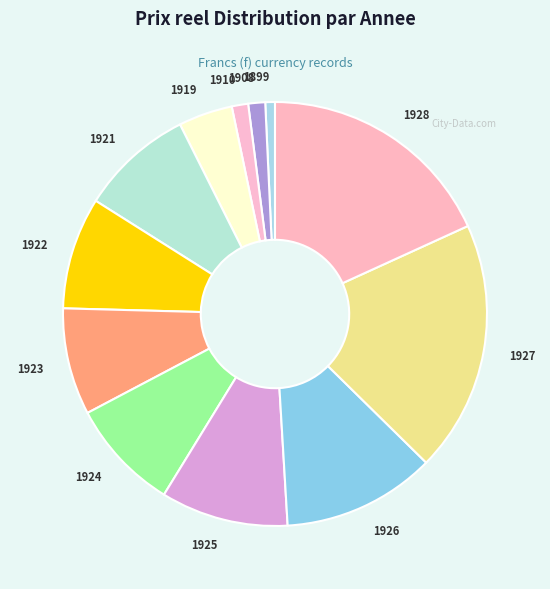

Which category has the biggest portion of the pie?

1927